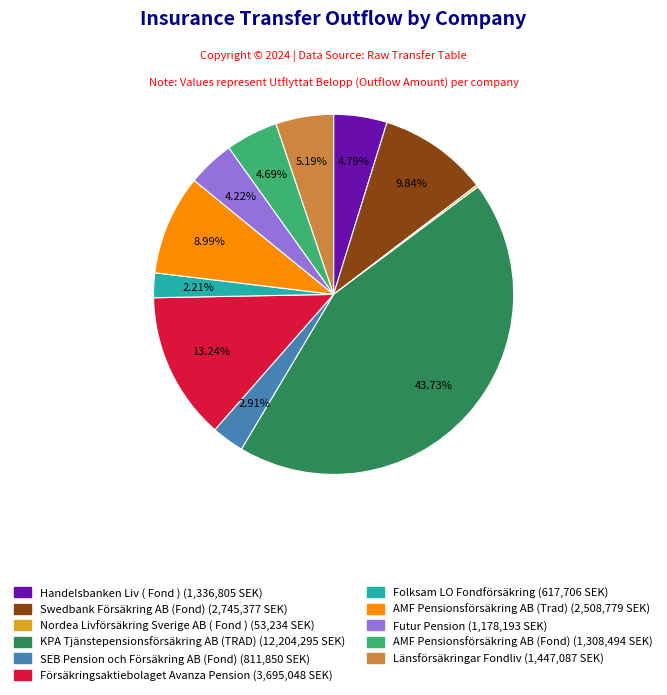

Does any single category account for the majority?

No